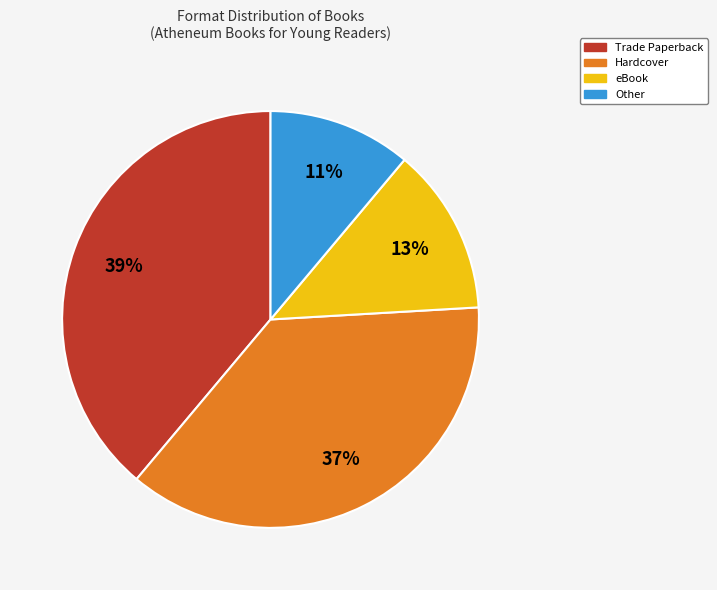

Combined, do Hardcover and Trade Paperback account for over 50%?

Yes